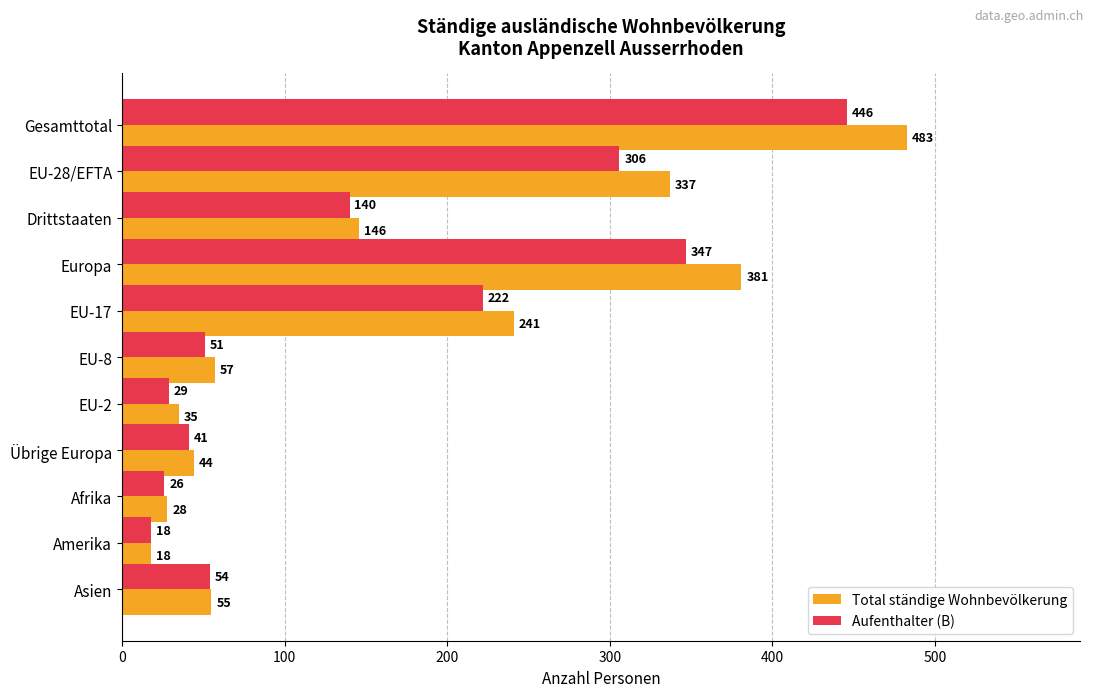

At which label is Total ständige Wohnbevölkerung closest to 250?

EU-17